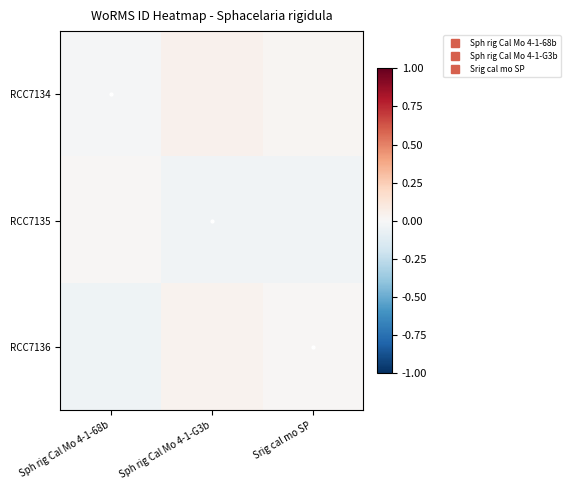

At Sph rig Cal Mo 4-1-68b, list the series in order from smallest to largest.

RCC7136, RCC7134, RCC7135